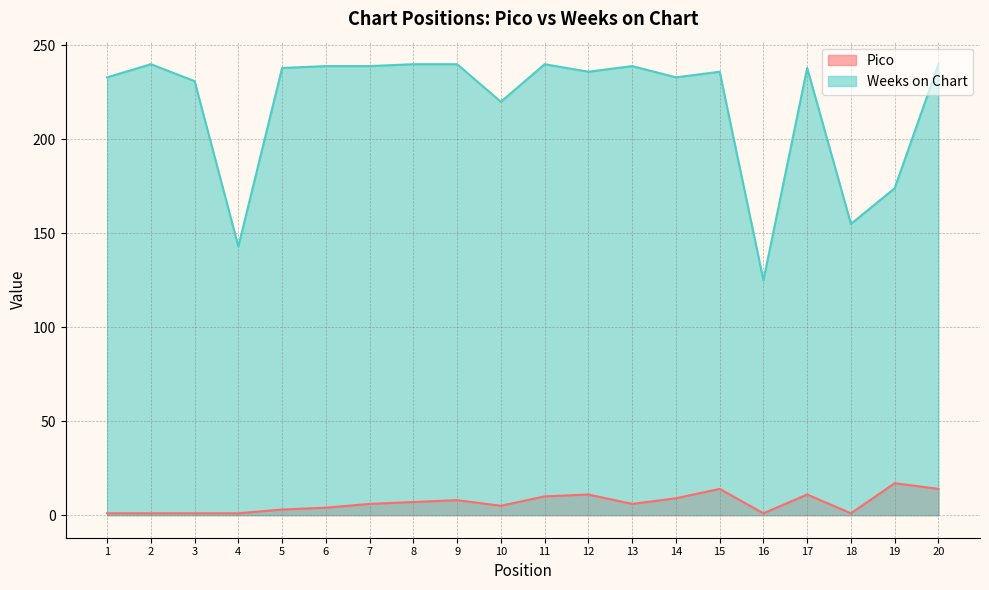

Where is the first local maximum for Weeks on Chart?

2